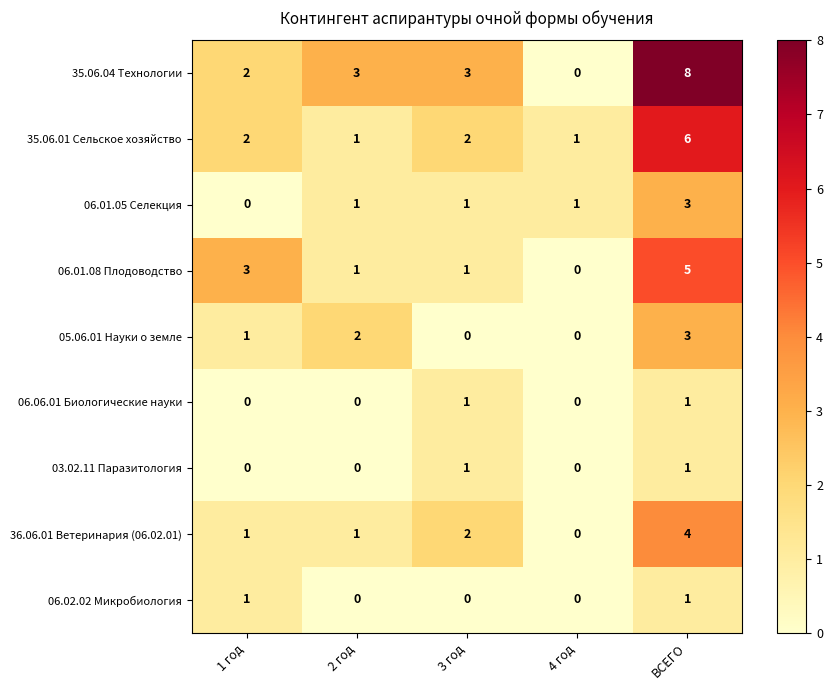

True or false: 06.01.05 Селекция has a value of 0 at 4 год.

False